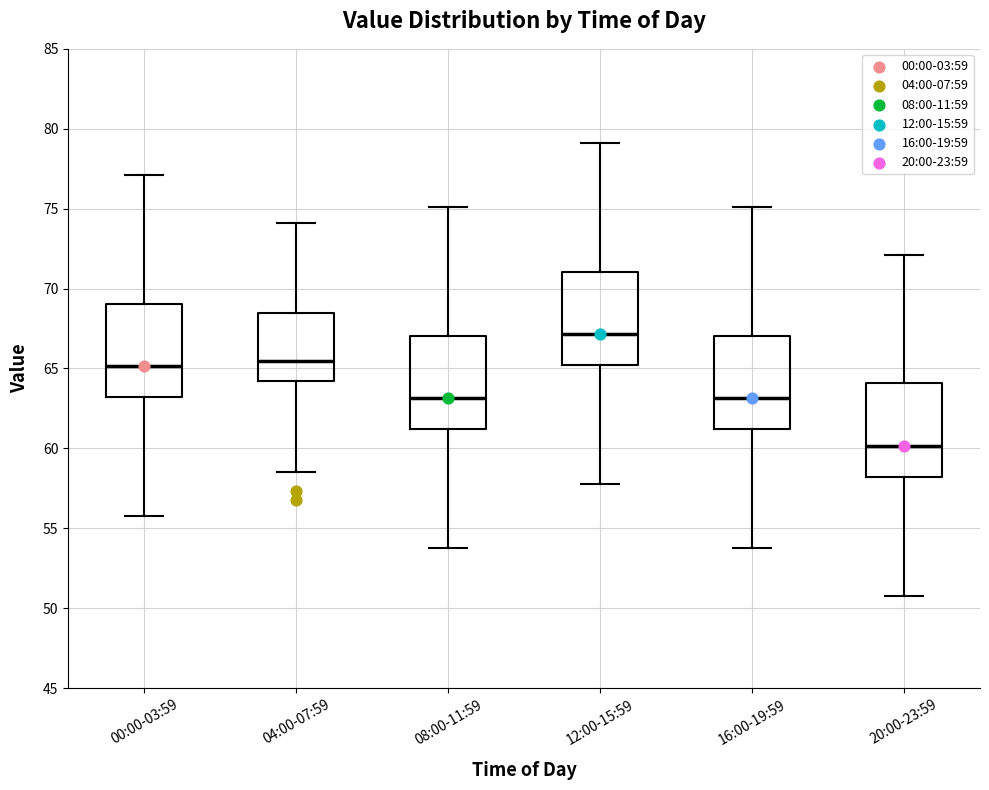

Which box's median line is the lowest?

20:00-23:59